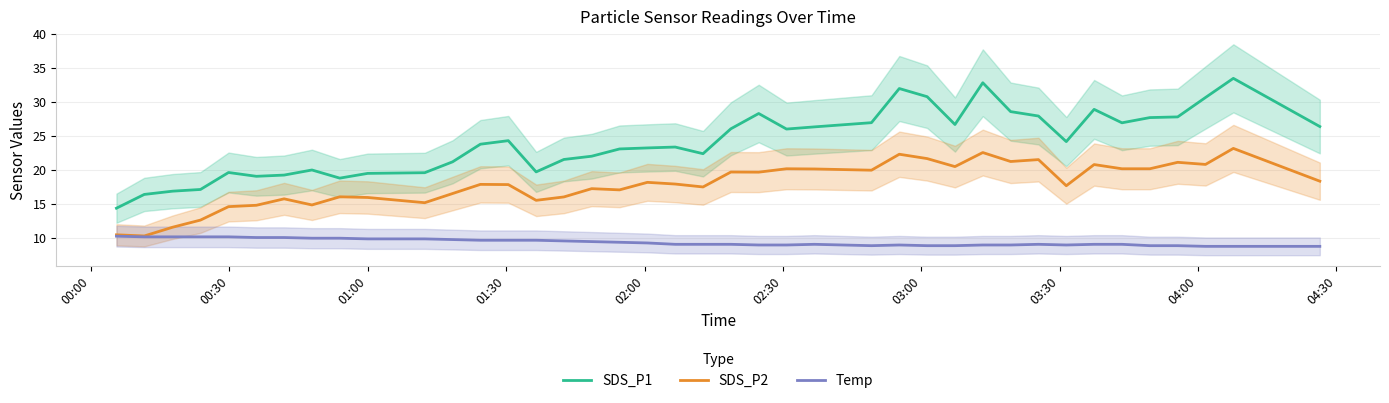

What is the lowest value of the Temp series?

8.7